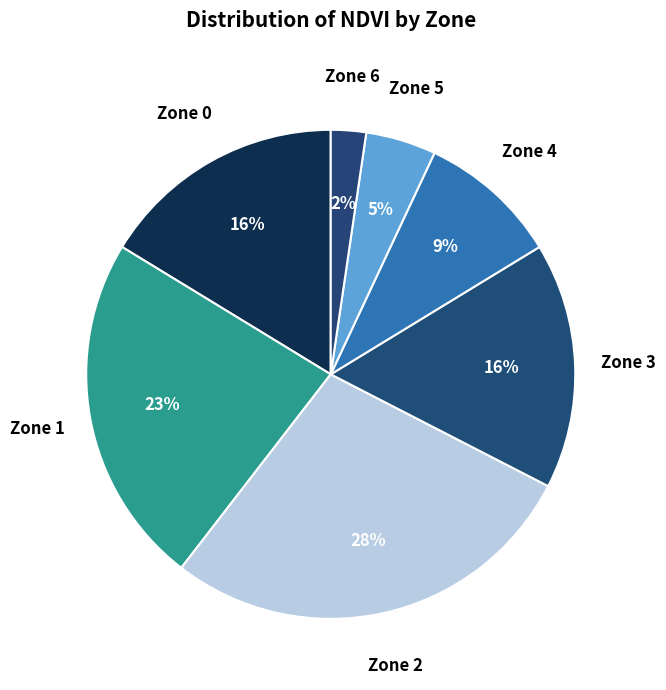

To the nearest percent, what is the difference between the Zone 6 and Zone 3 slice percentages?

14%